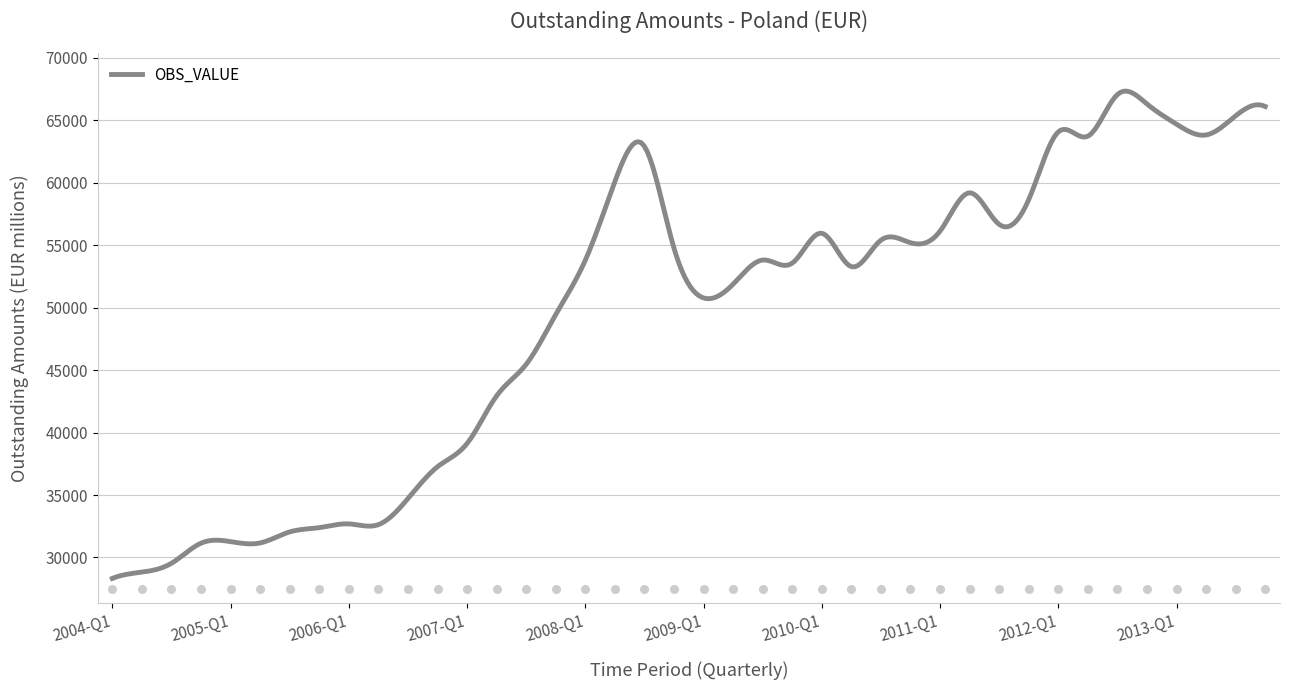

Between 2004-Q2 and 2006-Q3, which is larger?

2006-Q3